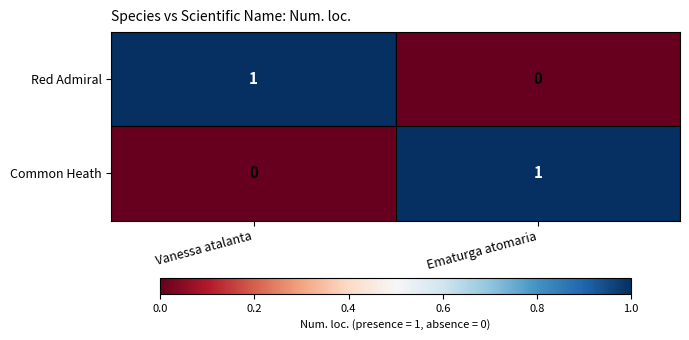

The Common Heath series shows 2 at Ematurga atomaria. True or false?

False